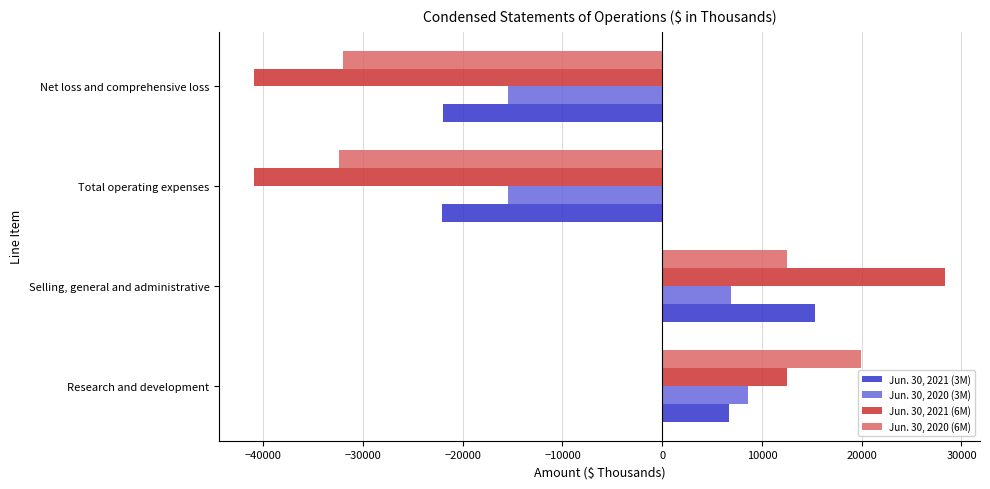

At which label does Jun. 30, 2021 (3M) reach its peak?

Selling, general and administrative